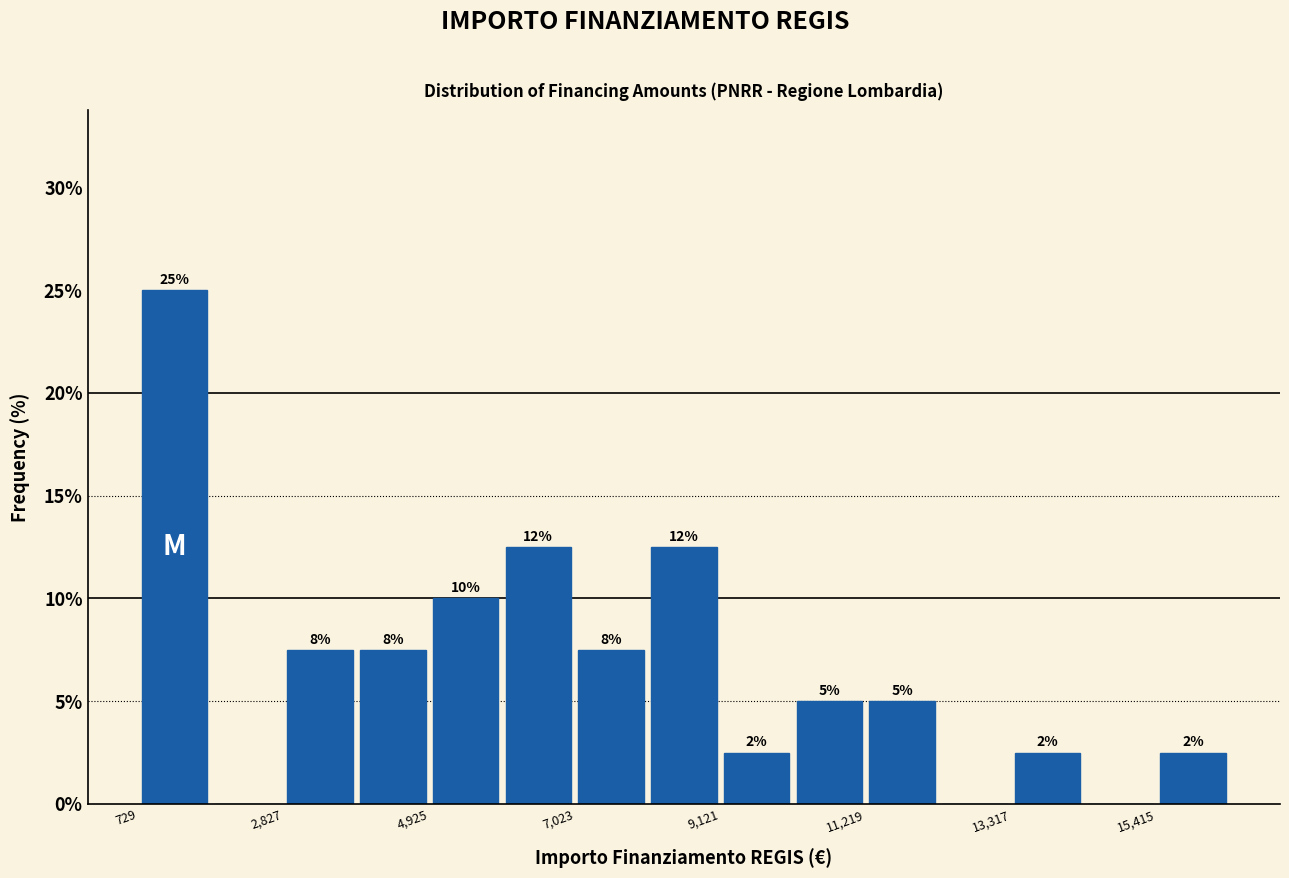

Around what value on the x-axis is the tallest bar? Give the approximate position of its centre, as read against the axis.

1500